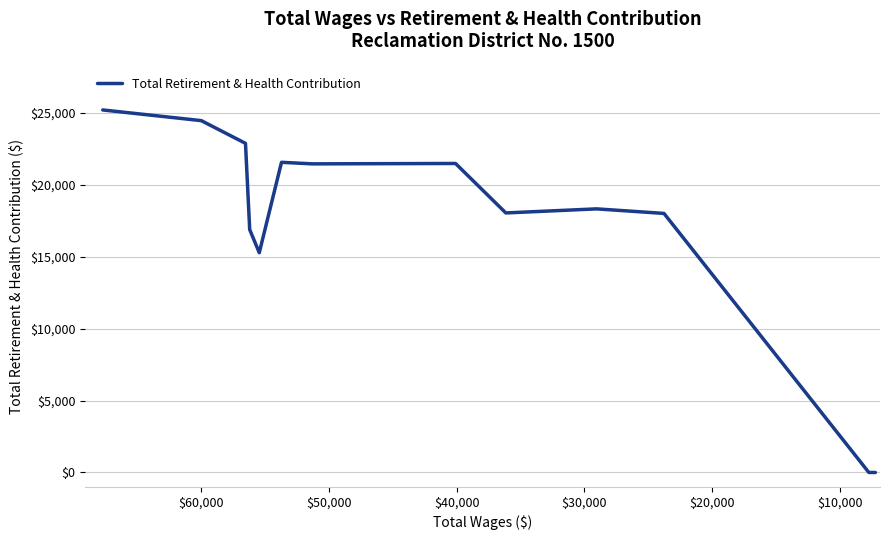

What is the approximate value at $50,000, to the nearest 50?

21550